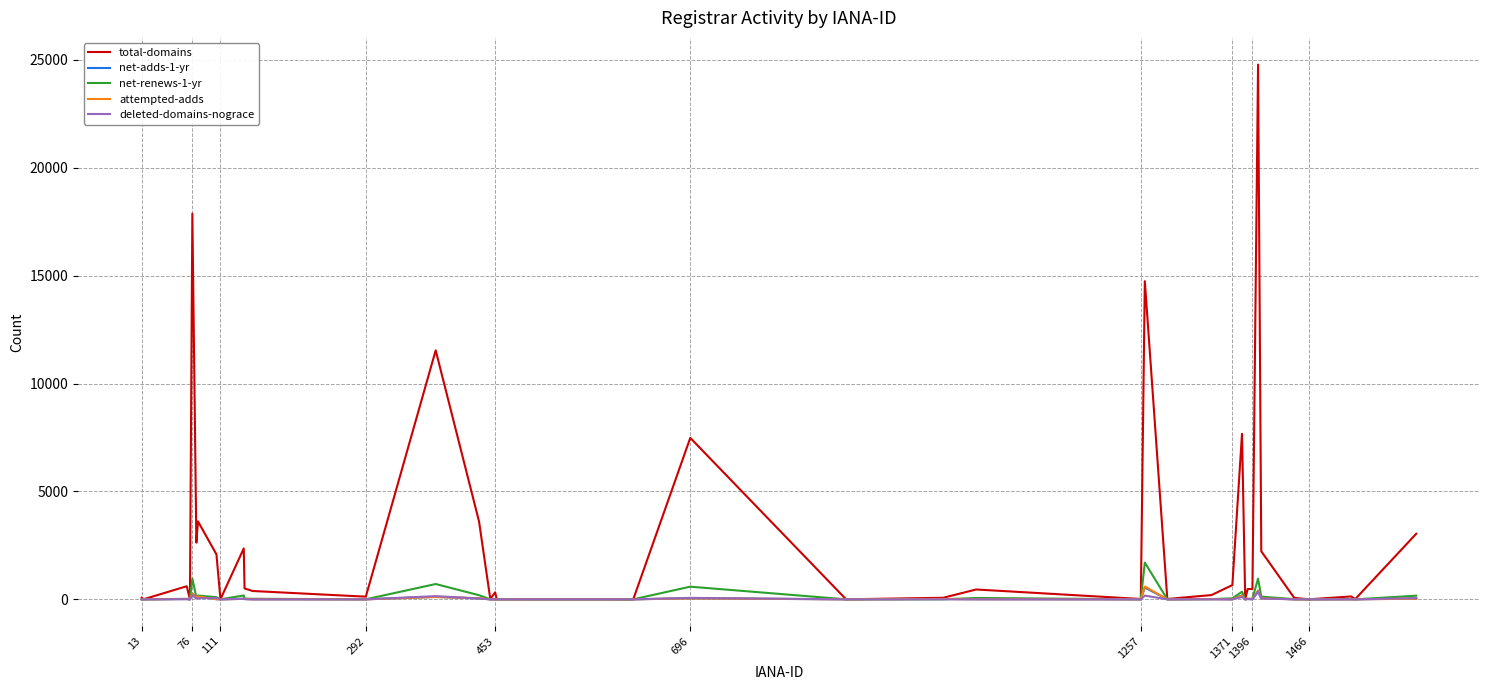

Which series has the largest total across all categories?

total-domains